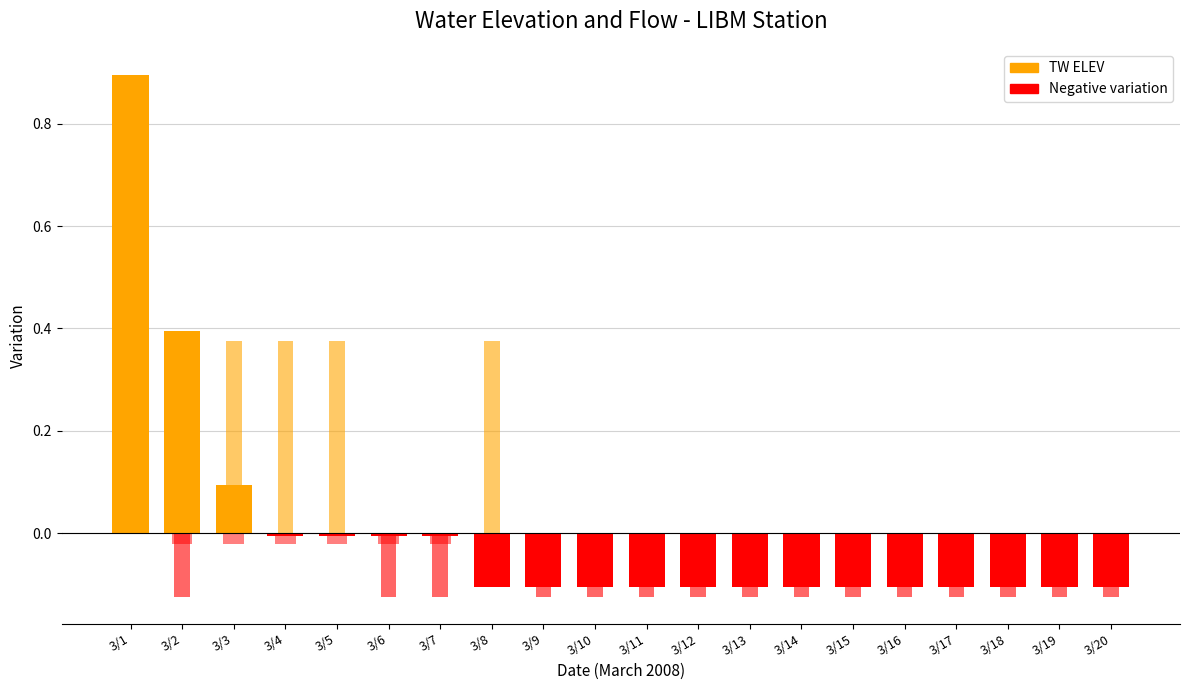

The value of TW ELEV at 3/19 is -0.0. True or false?

False